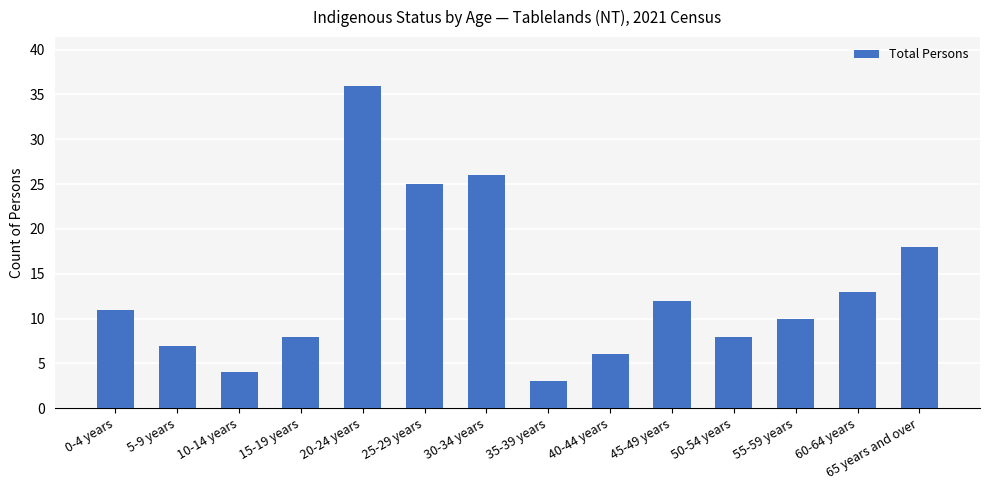

At which label is the value closest to 19?

65 years and over